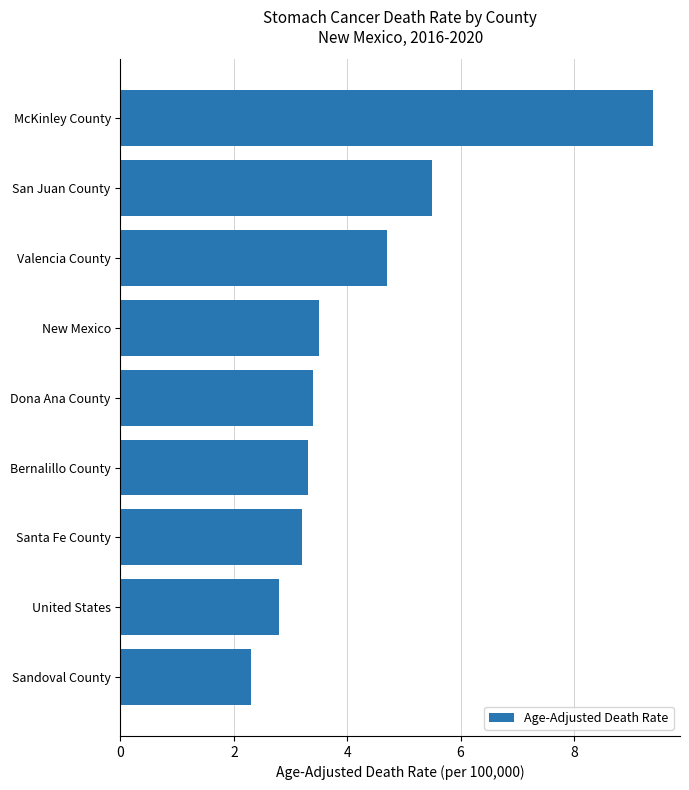

What is the difference between the maximum and minimum values?

7.1